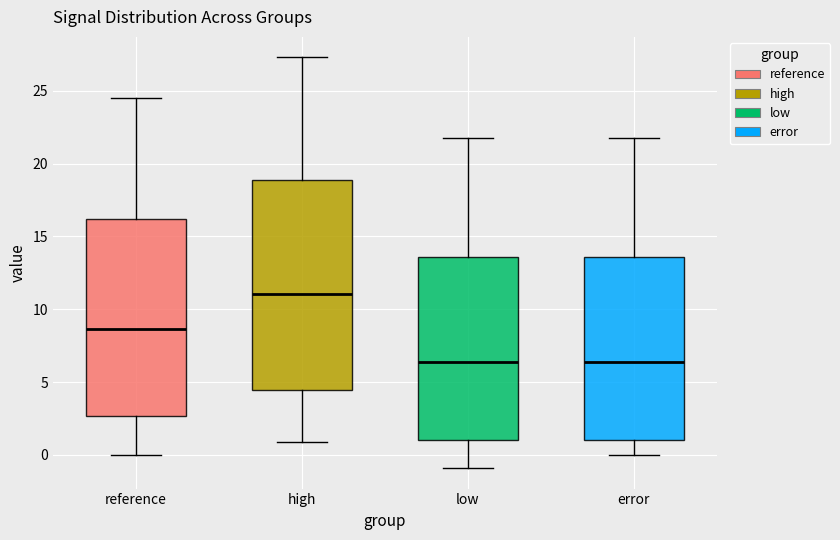

Which box's median line is the highest?

high